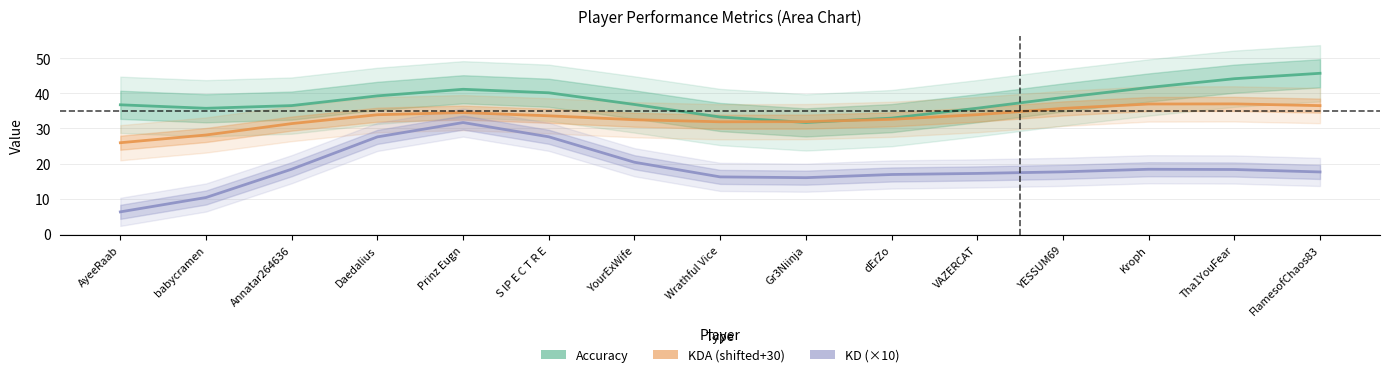

What position from the right is Wrathful Vice?

8